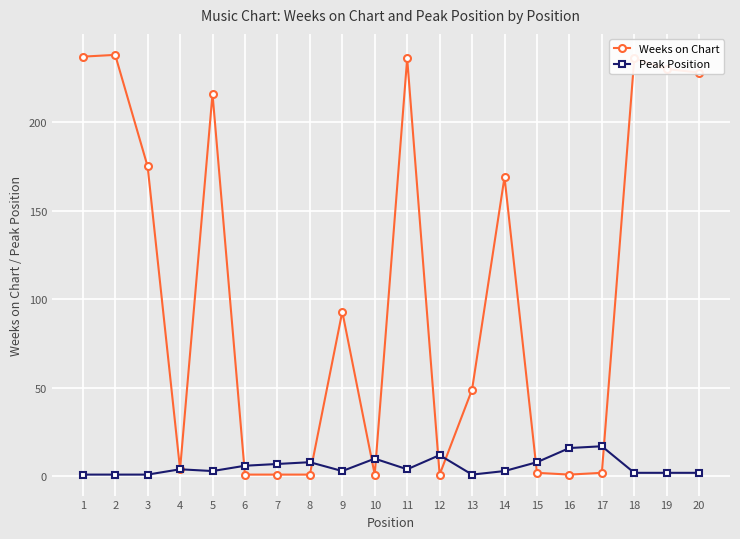

True or false: Peak Position has a value of 1 at 13.

True